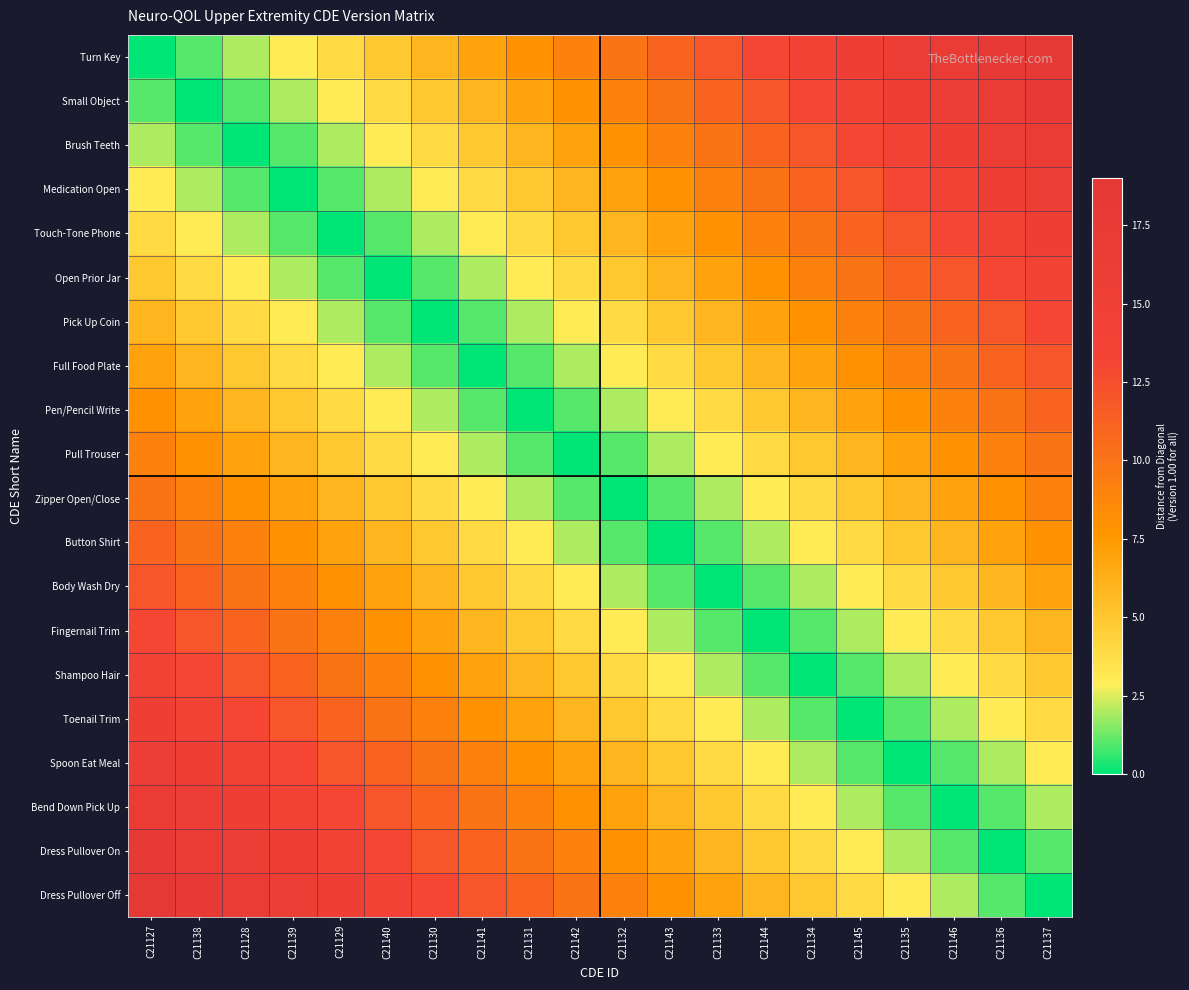

Rank the series at C21143 from highest to lowest value.

Turn Key, Small Object, Brush Teeth, Medication Open, Dress Pullover Off, Touch-Tone Phone, Dress Pullover On, Open Prior Jar, Bend Down Pick Up, Pick Up Coin, Spoon Eat Meal, Full Food Plate, Toenail Trim, Pen/Pencil Write, Shampoo Hair, Pull Trouser, Fingernail Trim, Zipper Open/Close, Body Wash Dry, Button Shirt